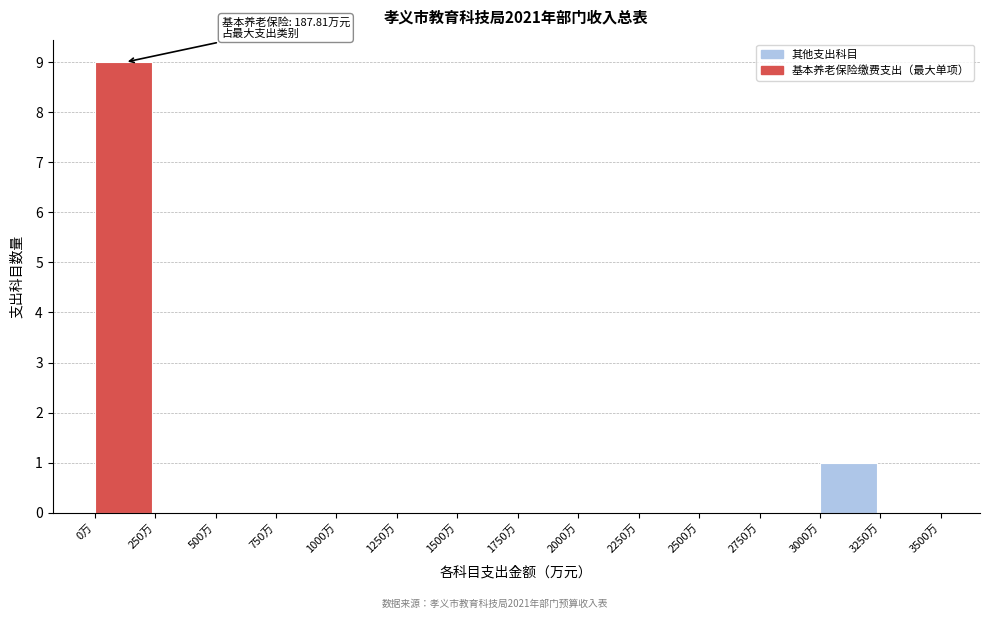

Over which range of the x-axis is the bar tallest?

0 to 250